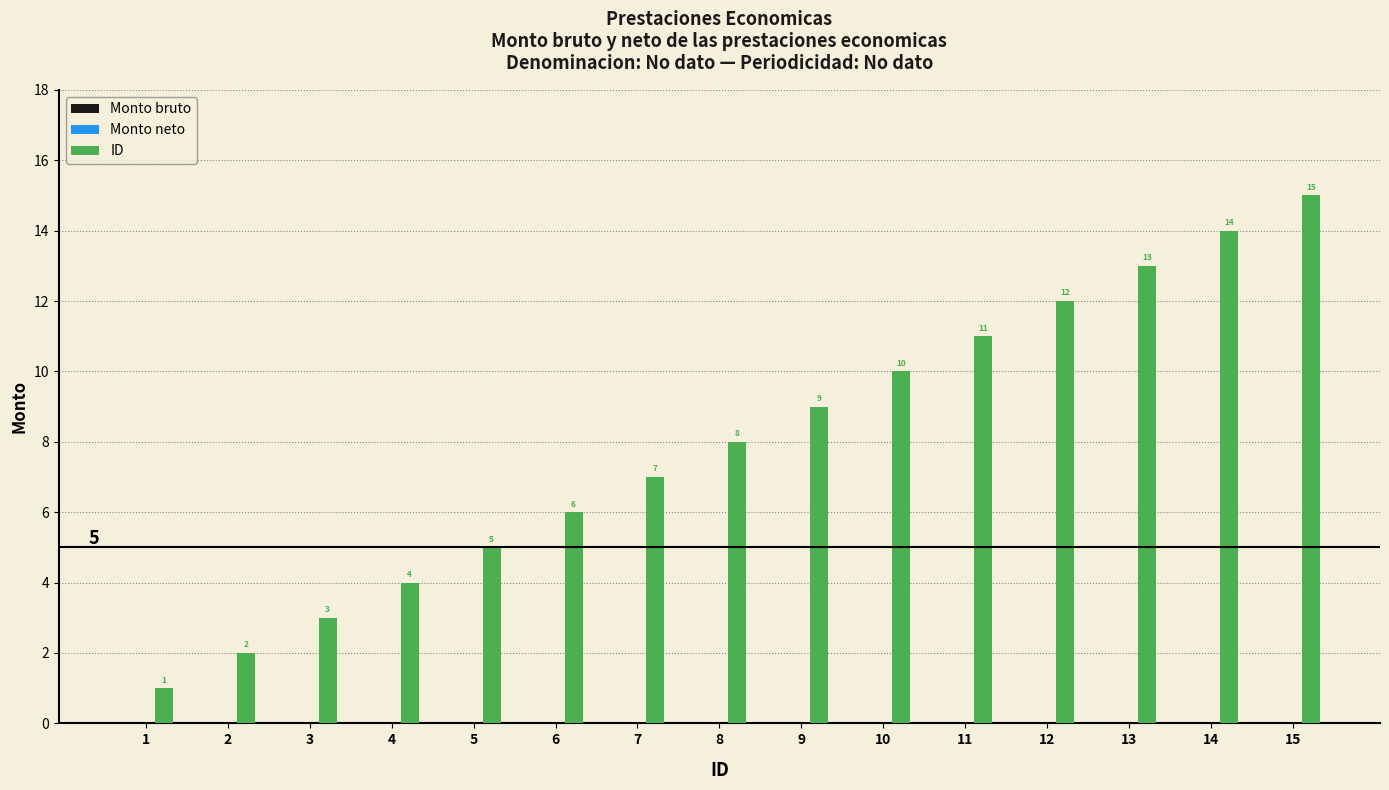

What is the difference between the second highest and second lowest values?

12